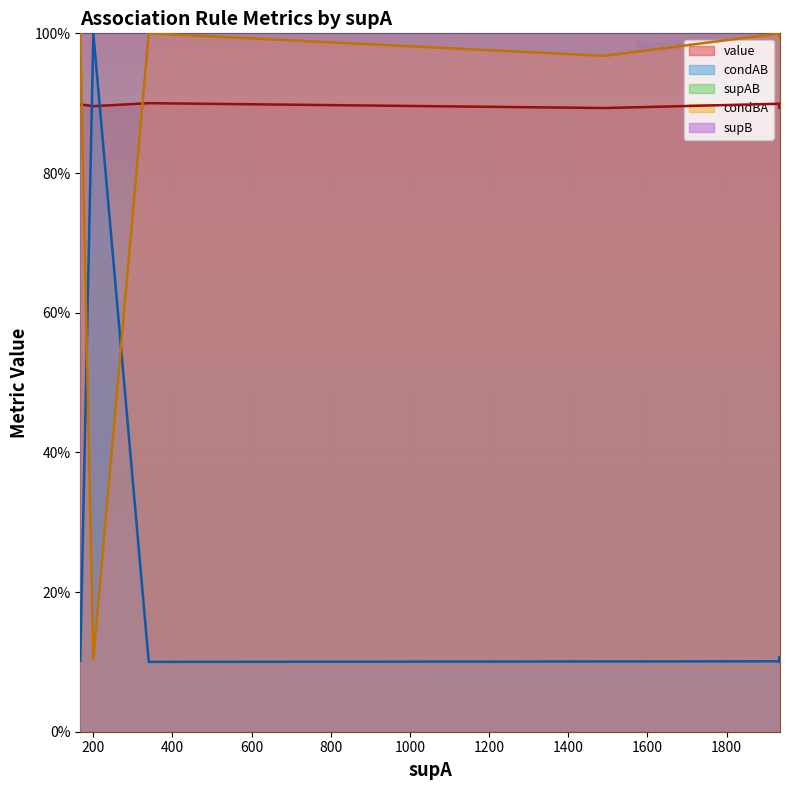

How many lines are shown in the chart?

5